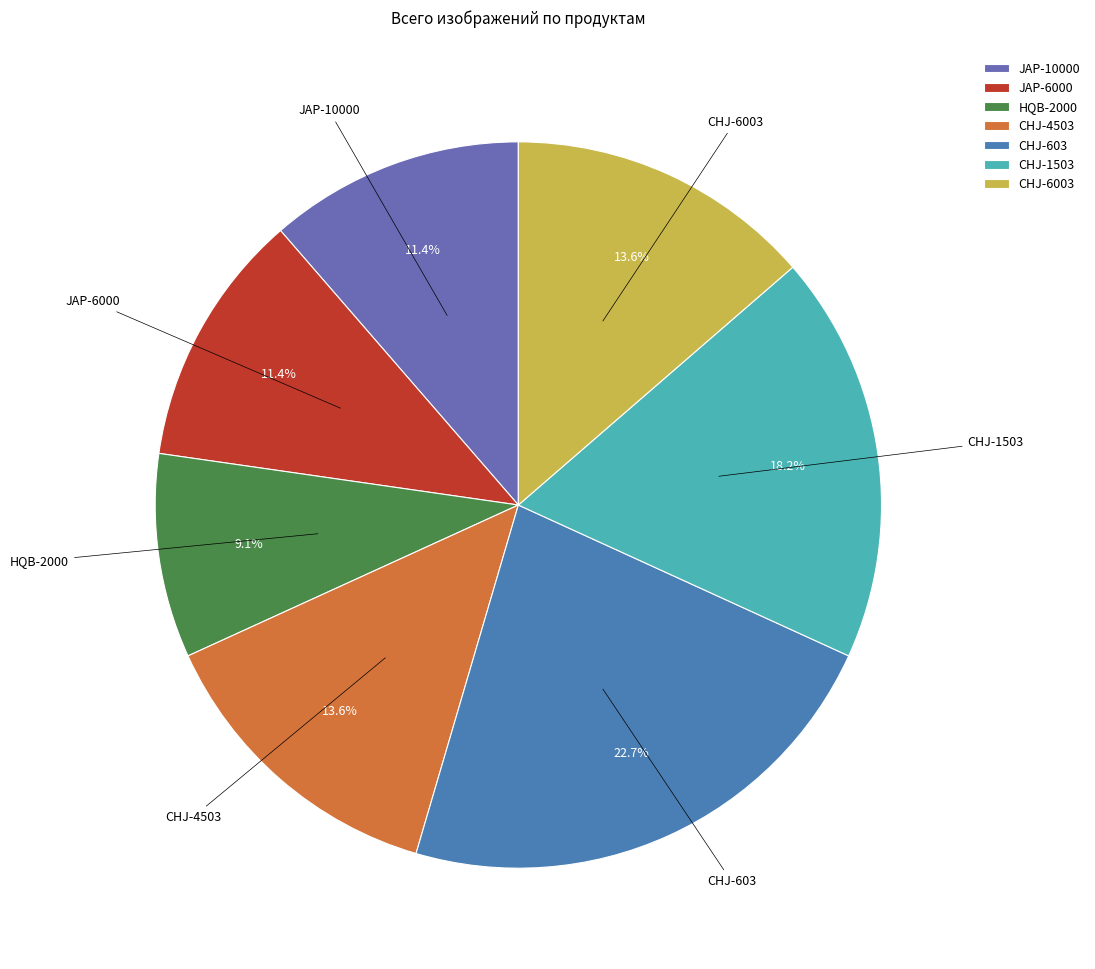

What percentage do CHJ-4503 and JAP-10000 together represent?

25.0%